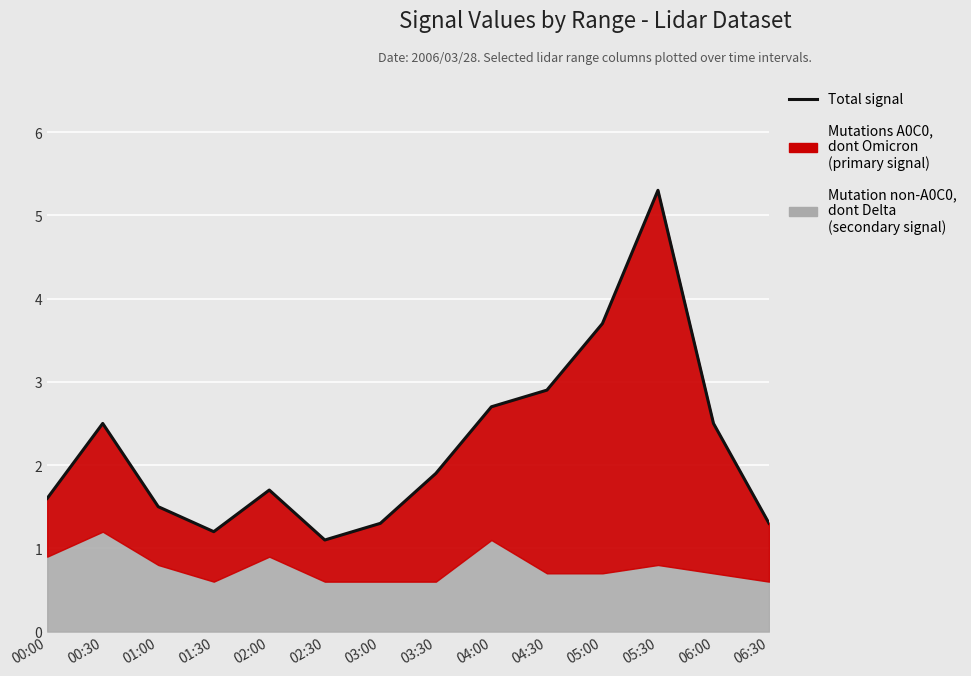

At which category does the data reach its first local peak?

00:30